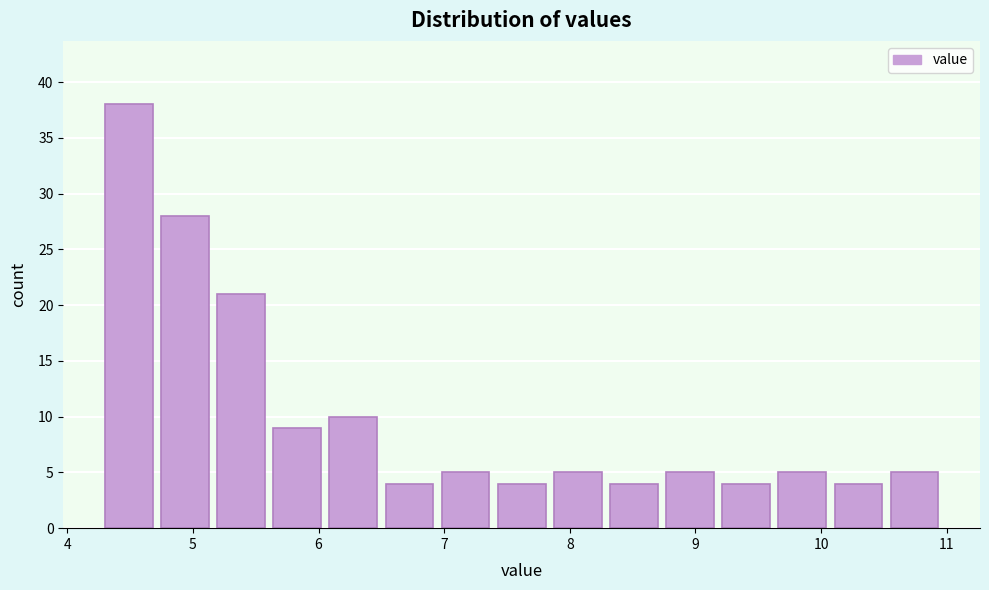

How tall is the bar that spans 9.2 to 9.7 on the x-axis? Neither the bar edges nor the heights are printed on the chart, so give them approximately, as read against the axes.

4